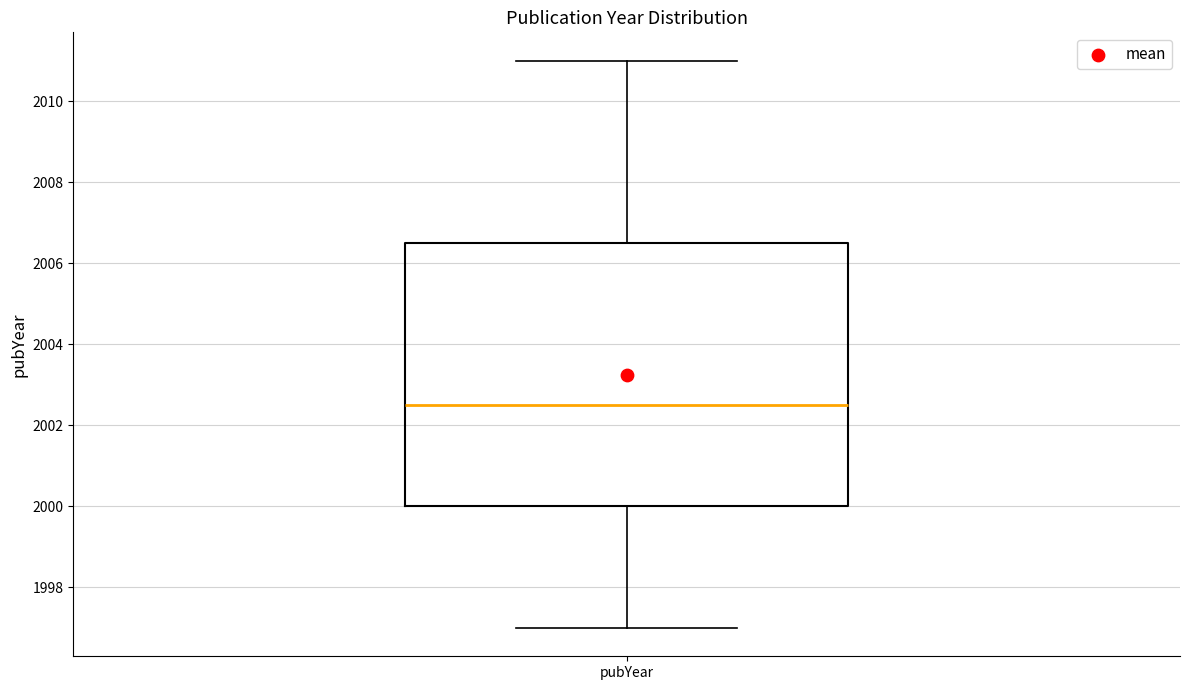

Read this box plot against the y-axis: the position of the median line, the range covered by the box, and the ends of both whiskers. The values are not printed on the chart, so give them approximately, as read against the axis.

median 2002.6, box 2000.0 to 2006.6, whiskers 1997.0 to 2011.0